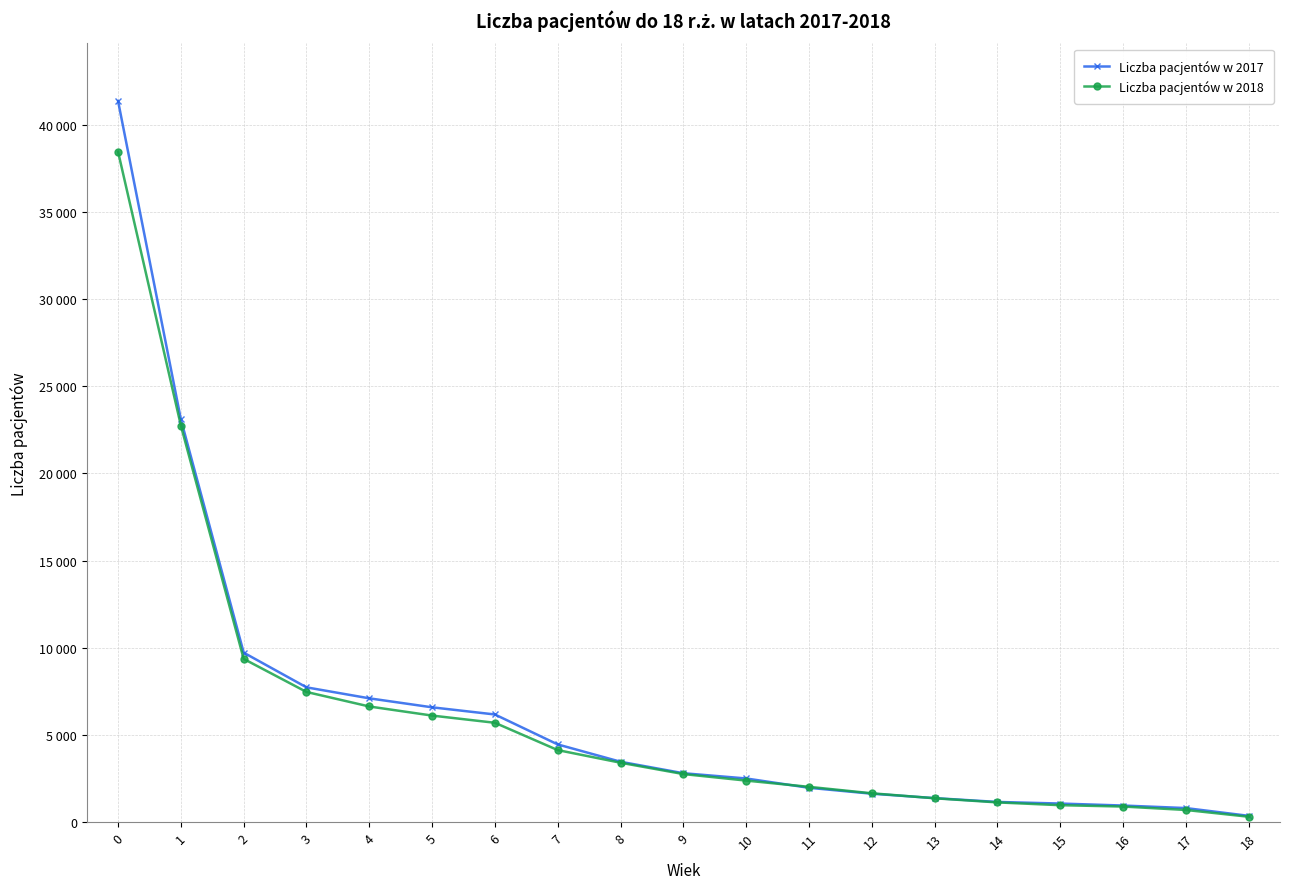

Is the value of Liczba pacjentów w 2017 at 8 greater than the value of Liczba pacjentów w 2018 at 7?

No